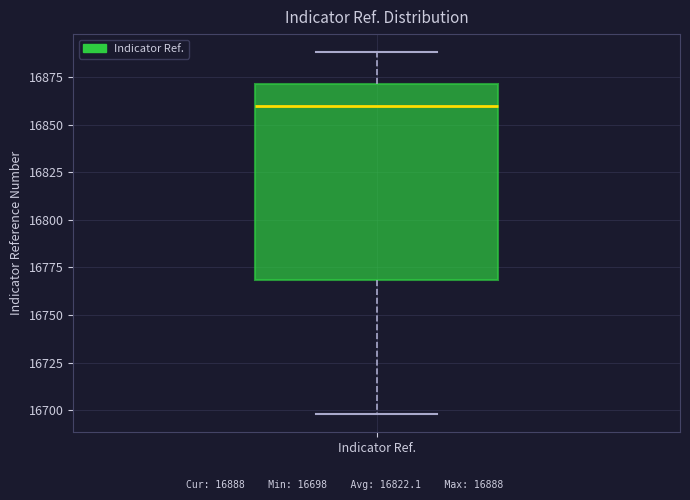

Transcribe this box plot: give where the median line is, the range the box spans, and where the two whiskers end, as read against the y-axis. The values are not printed on the chart, so give them approximately, as read against the axis.

median 16860, box 16770 to 16870, whiskers 16700 to 16890